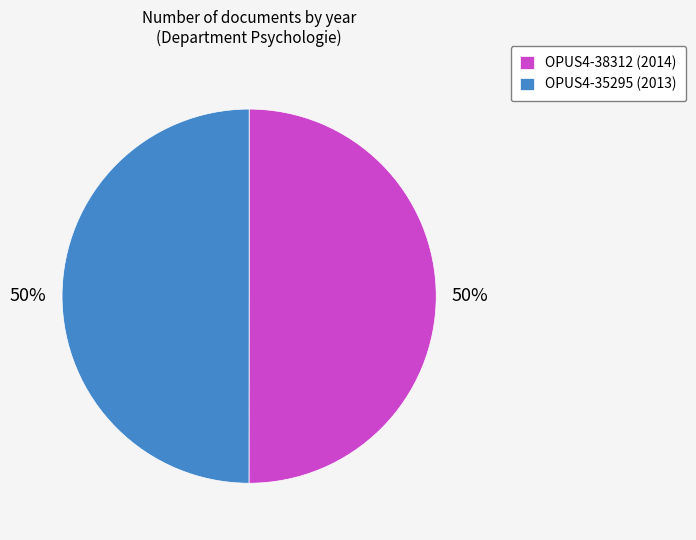

Count the number of slices in the pie.

2